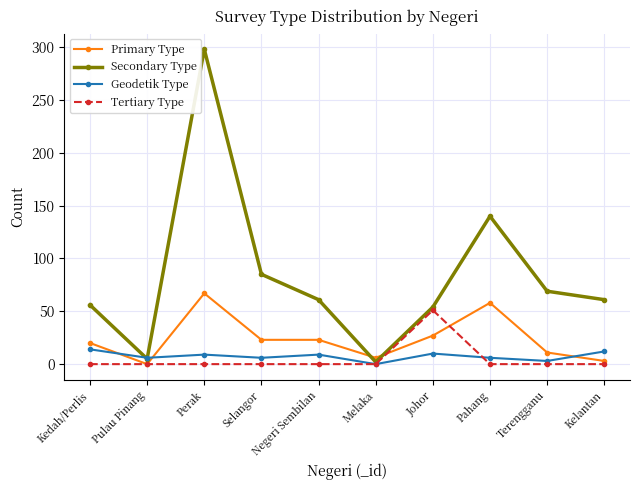

At which category does Secondary Type reach its first local valley?

Pulau Pinang